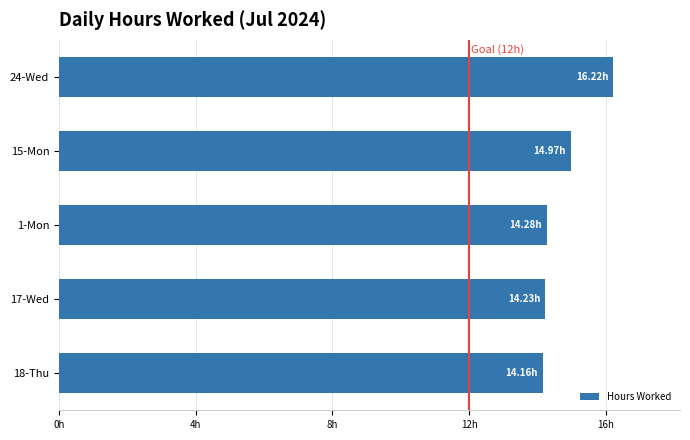

What is the greatest value displayed?

16.2